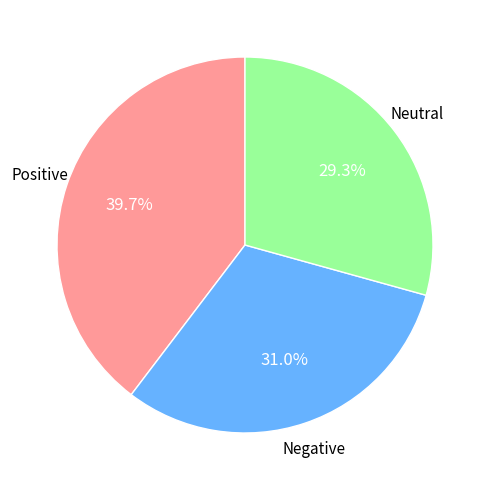

Is there any slice that represents more than half of the pie?

No